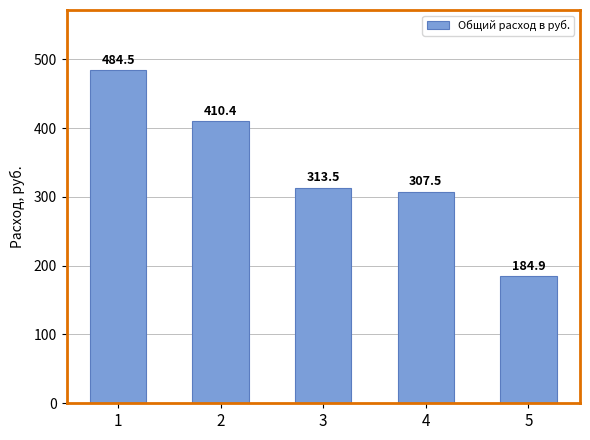

List the labels in order of value, largest first.

1, 2, 3, 4, 5